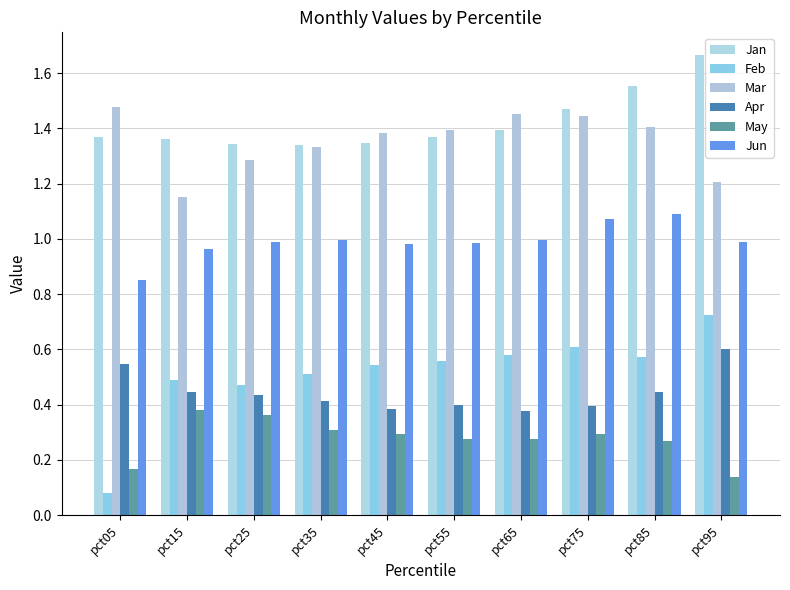

What are all the series names shown in the legend?

Jan, Feb, Mar, Apr, May, Jun